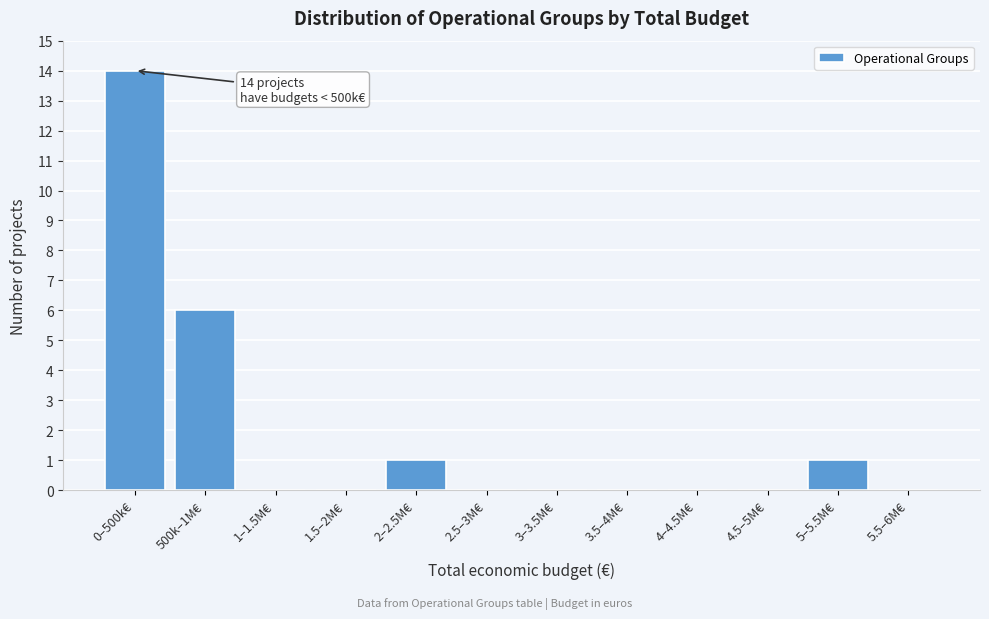

Reading right to left, what are all the values shown in this chart?

5.5–6M€=0	5–5.5M€=1	4.5–5M€=0	4–4.5M€=0	3.5–4M€=0	3–3.5M€=0	2.5–3M€=0	2–2.5M€=1	1.5–2M€=0	1–1.5M€=0	500k–1M€=6	0–500k€=14